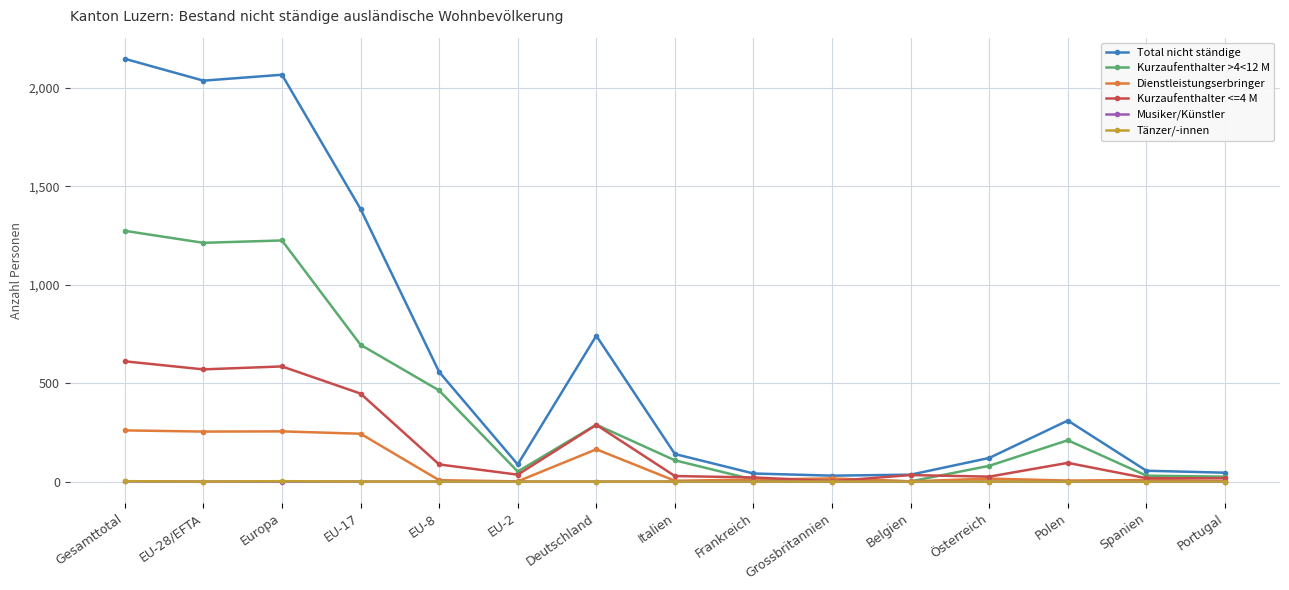

Between EU-8 and Belgien, which series saw the biggest shift?

Total nicht ständige